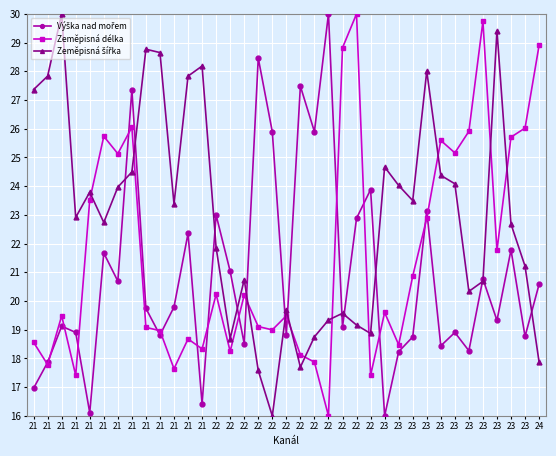

The value of Zeměpisná délka at 21 is 6.1. True or false?

False